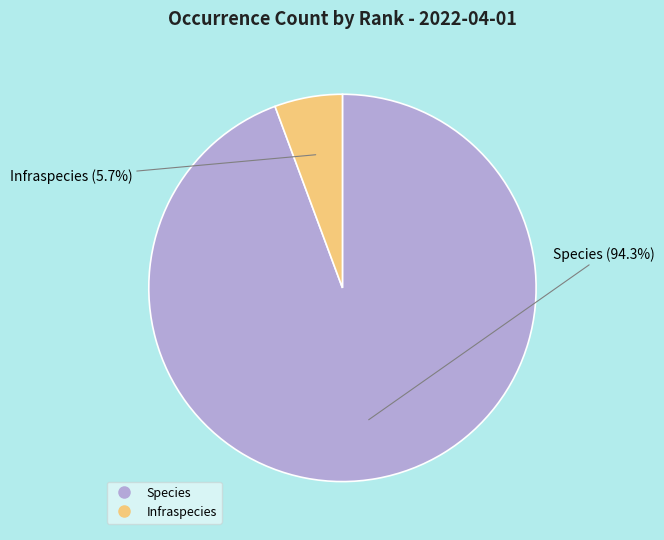

What percentage is NOT represented by Species?

5.7%